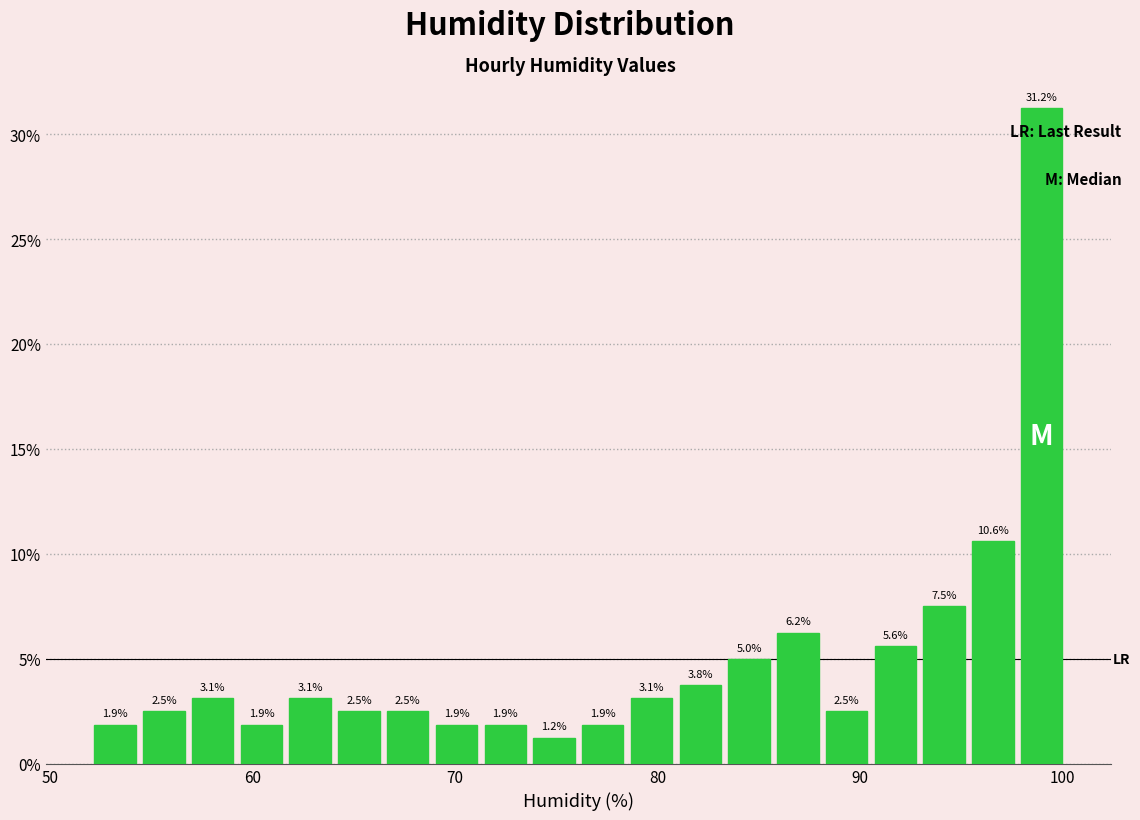

Read against the x-axis, roughly where is the centre of the tallest bar?

99